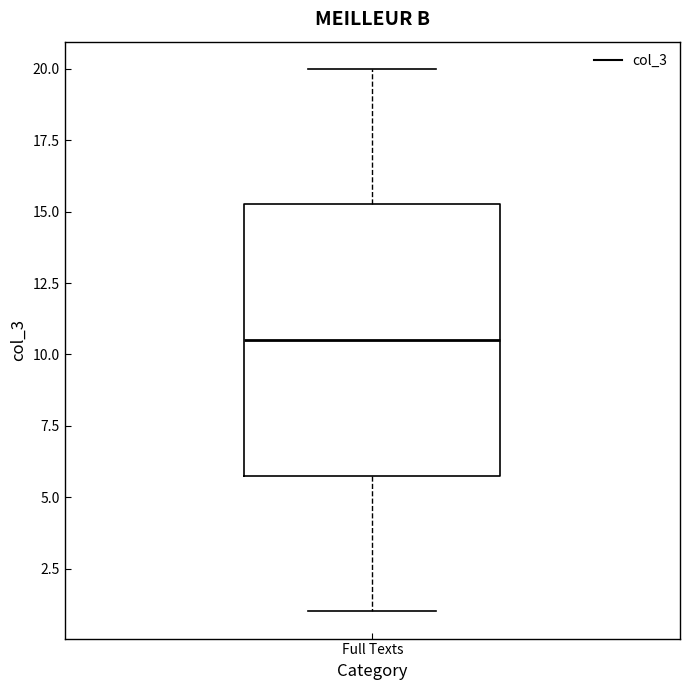

Transcribe this box plot: give where the median line is, the range the box spans, and where the two whiskers end, as read against the y-axis. The values are not printed on the chart, so give them approximately, as read against the axis.

median 10.5, box 6.0 to 15.5, whiskers 1.0 to 20.0